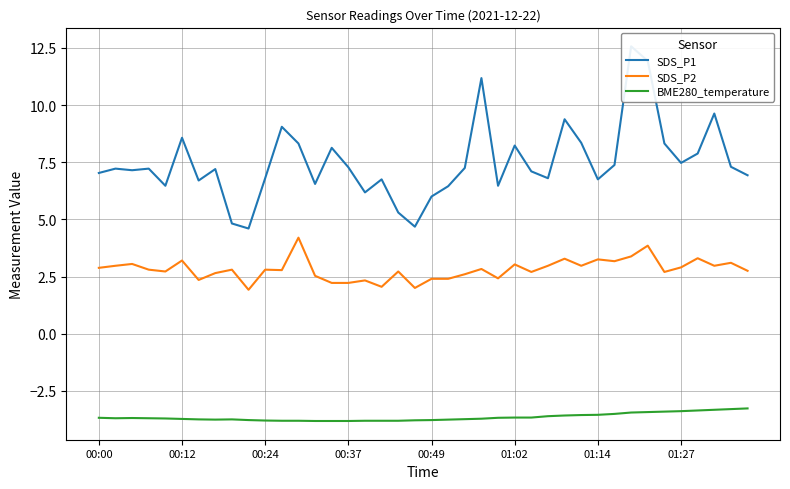

What is the difference between the maximum and second lowest values in the BME280_temperature series?

0.5